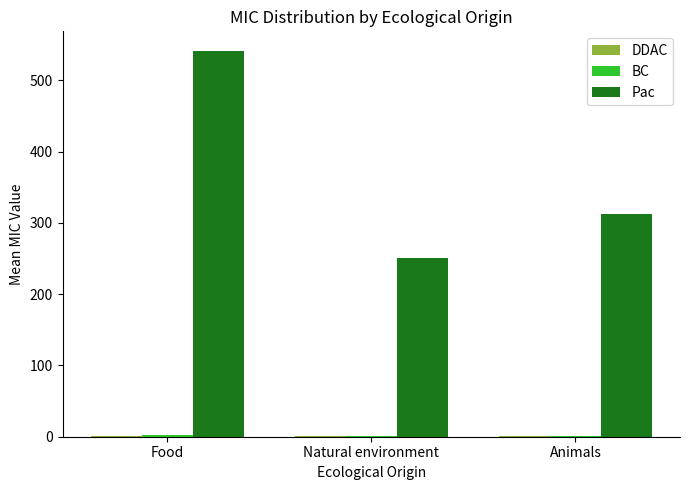

The Pac series shows 123.4 at Natural environment. True or false?

False